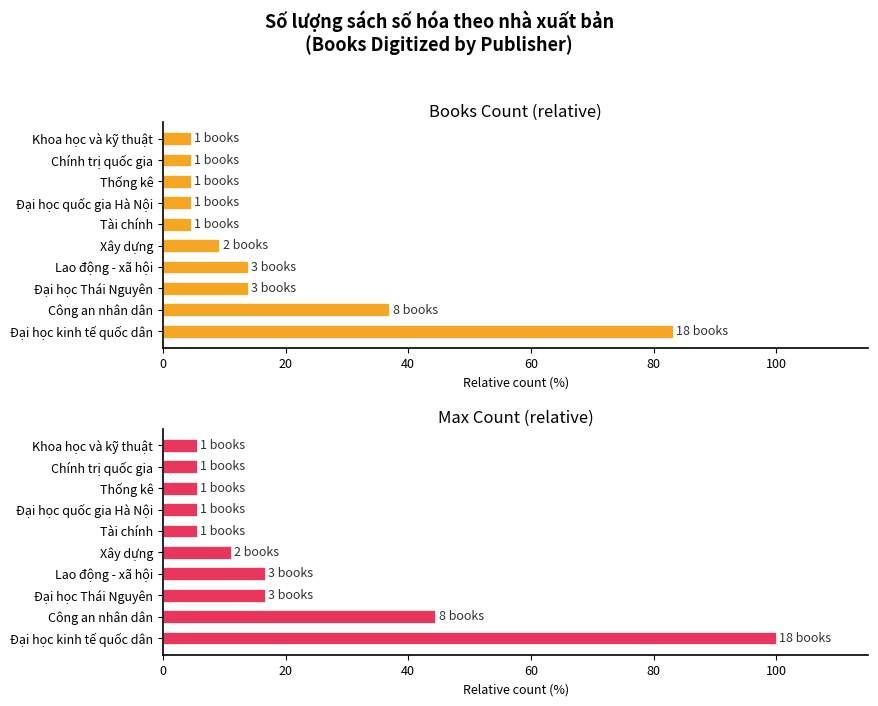

How many values in the Max Count (relative) series are below 11?

5